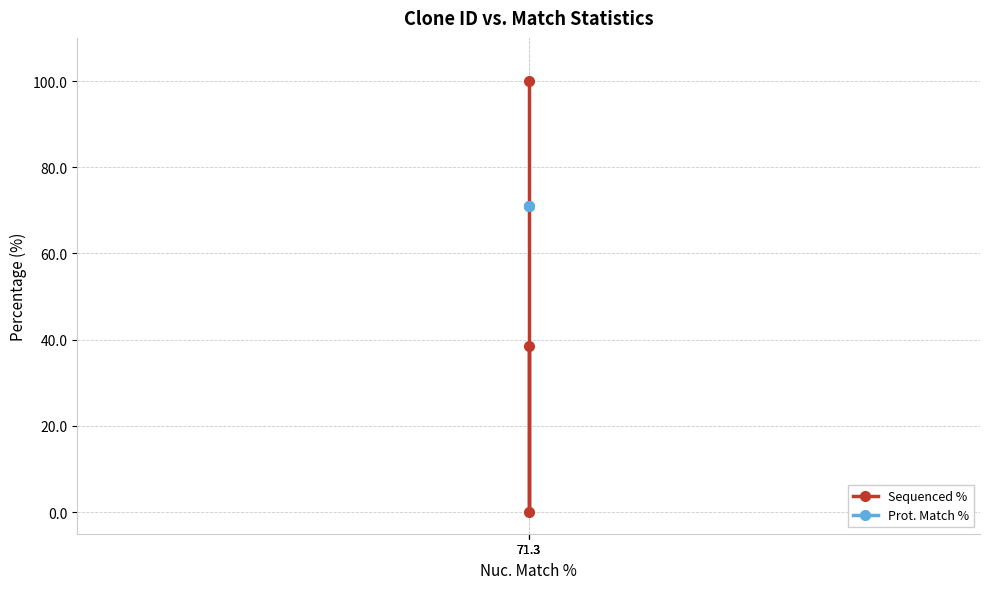

The Prot. Match % series shows 105.5 at 71.3. True or false?

False